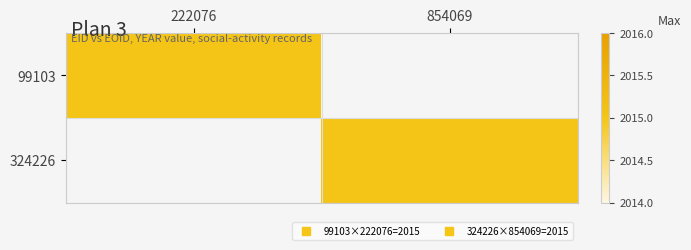

Reading left to right, list all the values displayed in this chart.

99103: 2015	0
324226: 2015	0